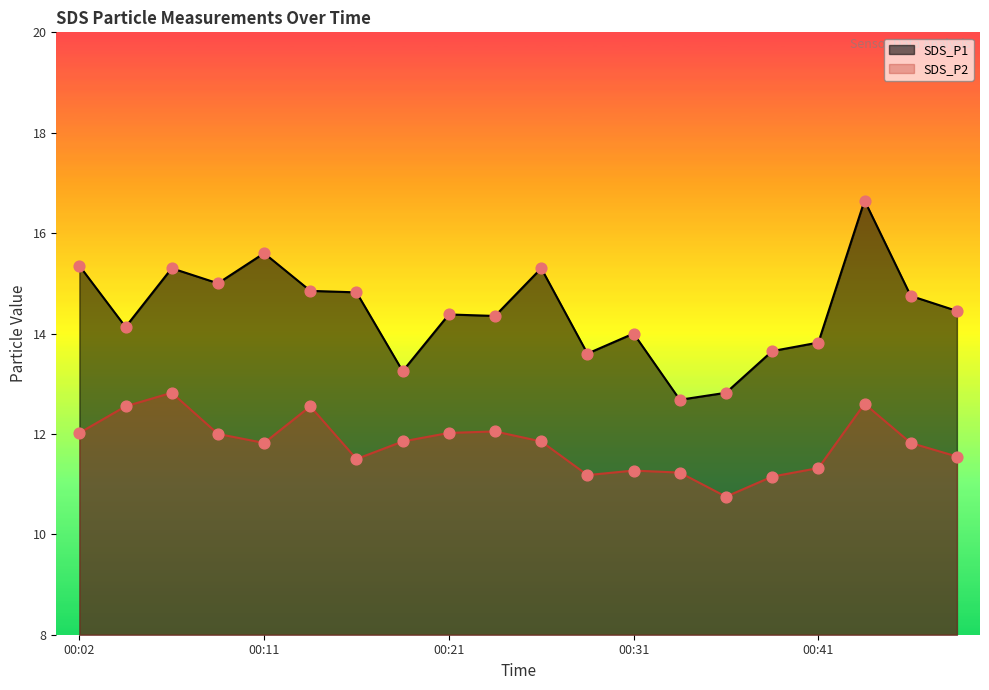

Is the value of SDS_P2 at 00:14 greater than the value of SDS_P1 at 00:14?

No